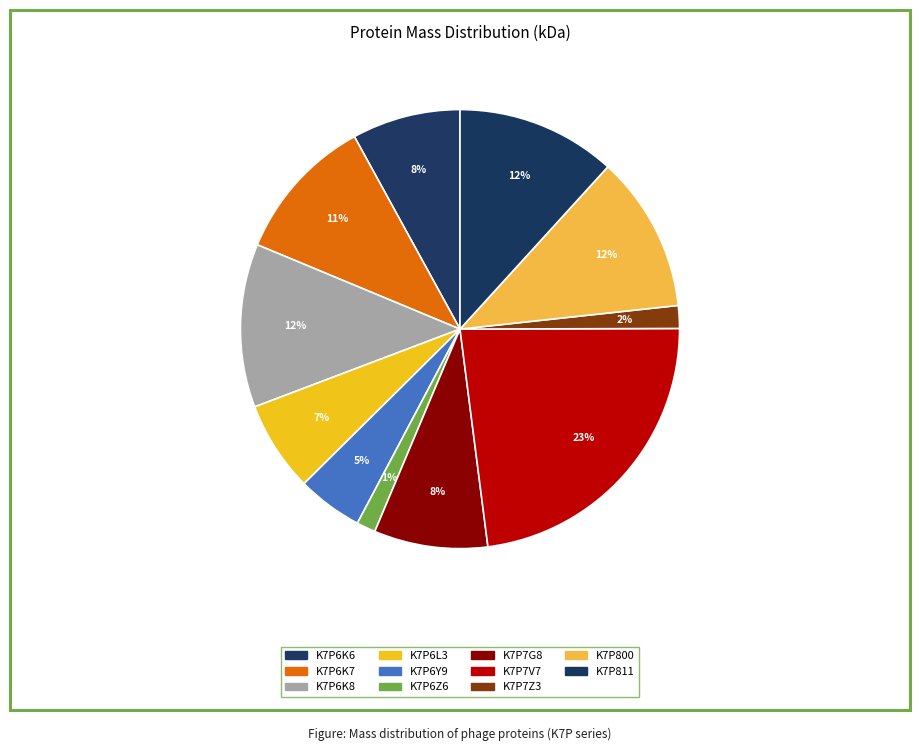

Count the number of slices in the pie.

11